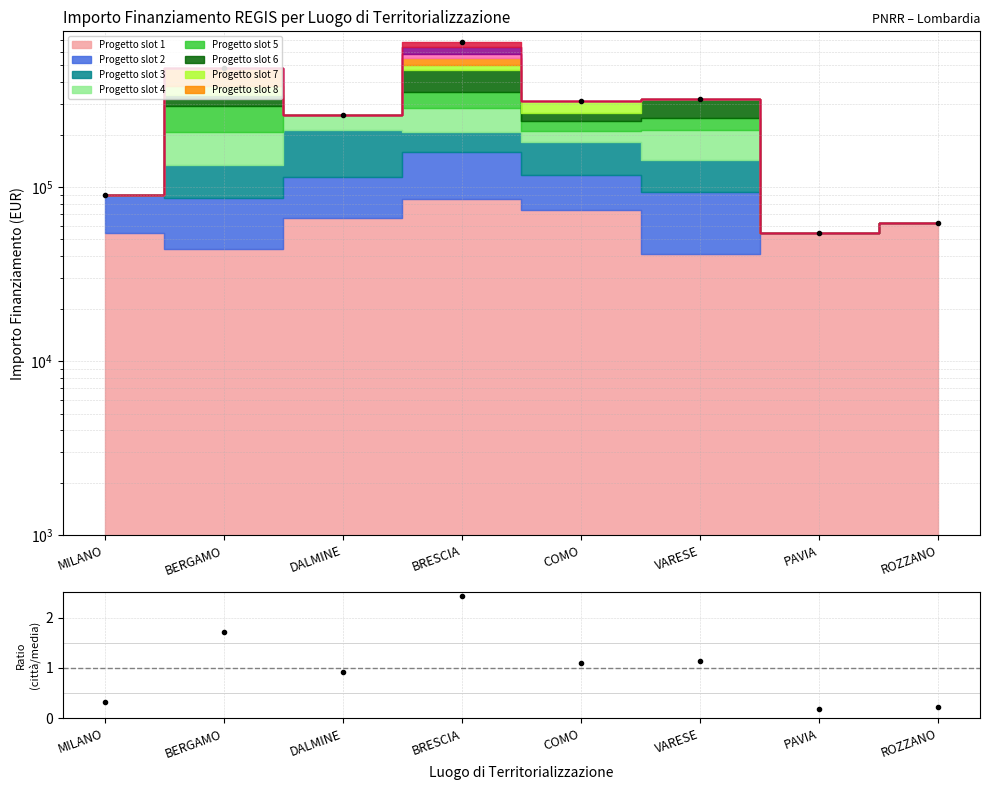

The value of Totale / Media at COMO is 1.1. True or false?

True